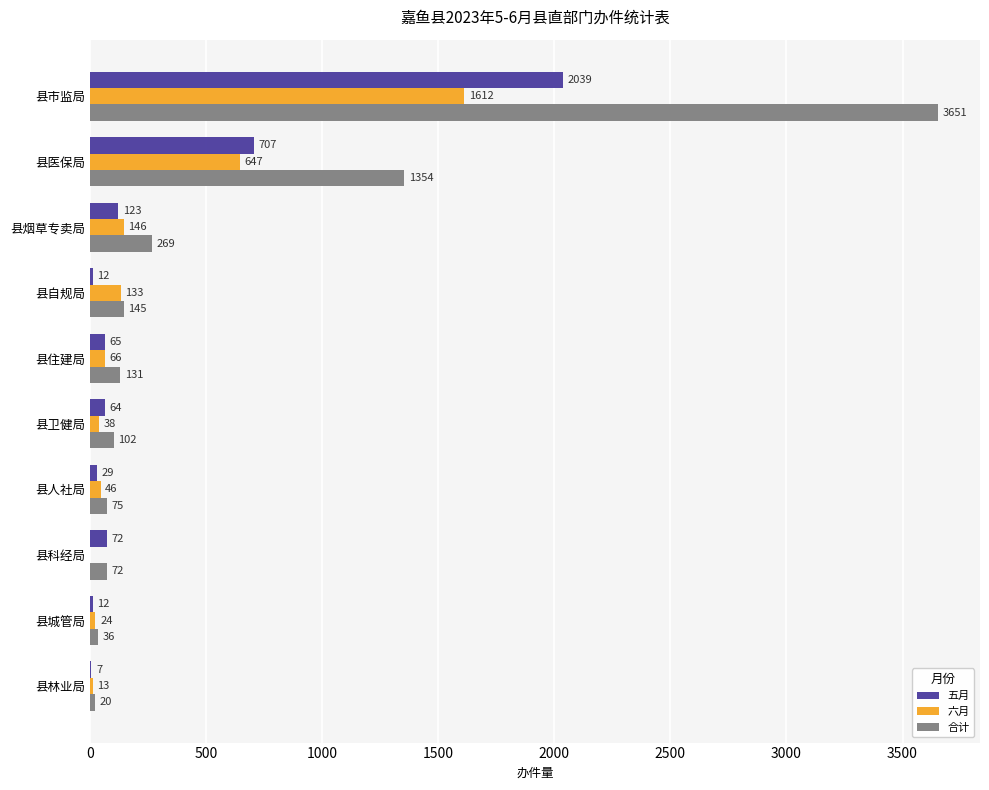

Is the value of 五月 at 县卫健局 greater than the value of 六月 at 县市监局?

No